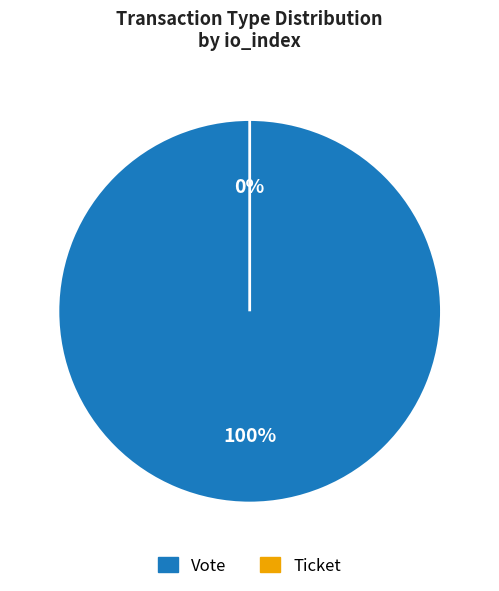

What is the majority slice?

Vote